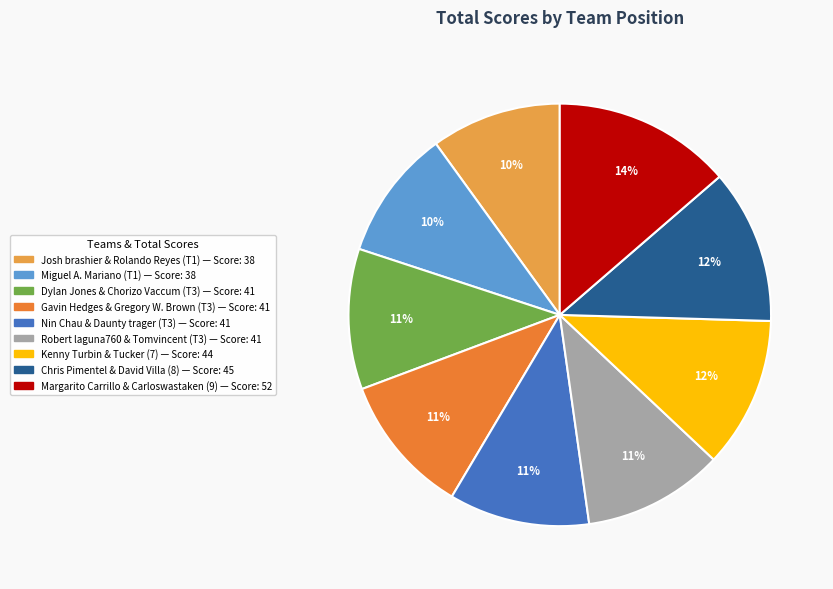

Is it true that Gavin Hedges & Gregory W. Brown (T3) is 1% of the pie?

False